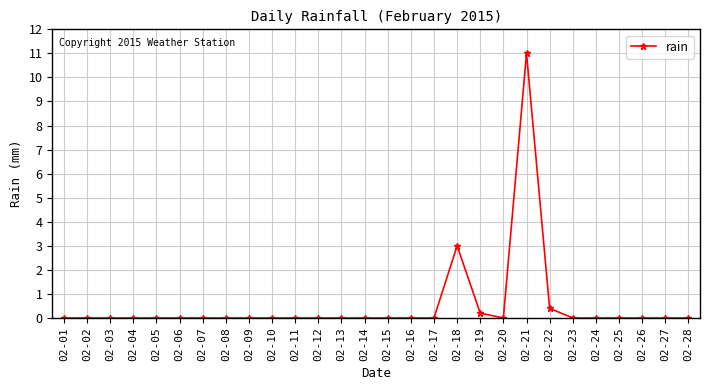

At which label is the value closest to 5?

02-18